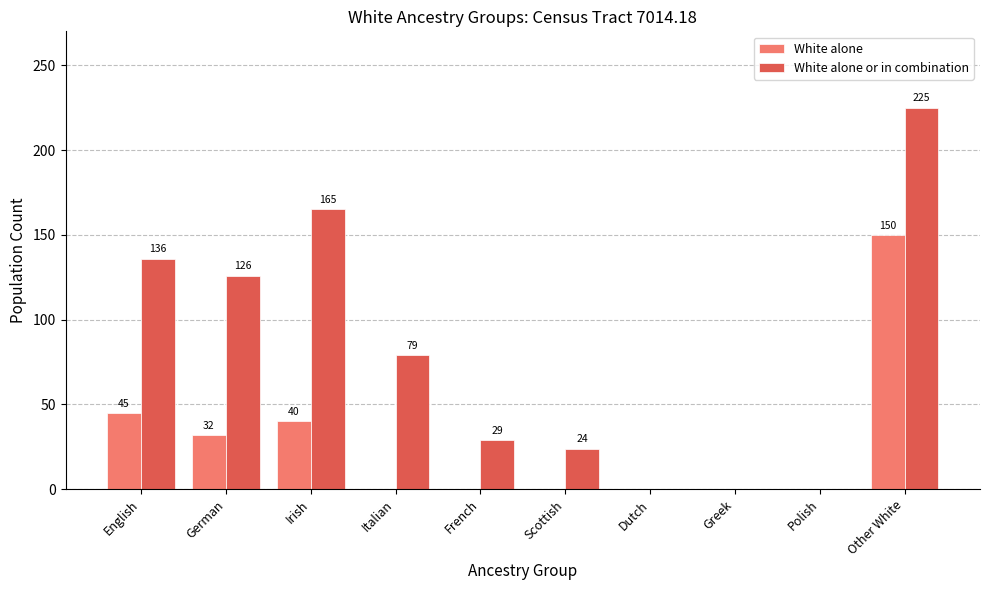

True or false: White alone or in combination has a value of -83 at Polish.

False